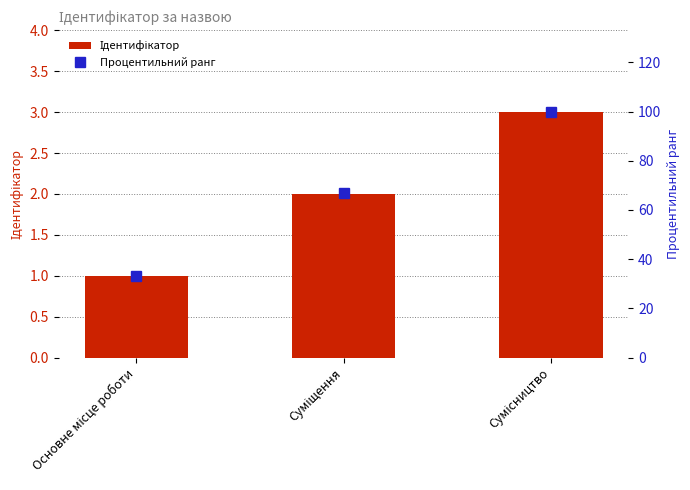

Reading left to right, what are all the values shown in this chart?

Ідентифікатор: Основне місце роботи=1	Суміщення=2	Сумісництво=3
Процентильний ранг: Основне місце роботи=33	Суміщення=67	Сумісництво=100